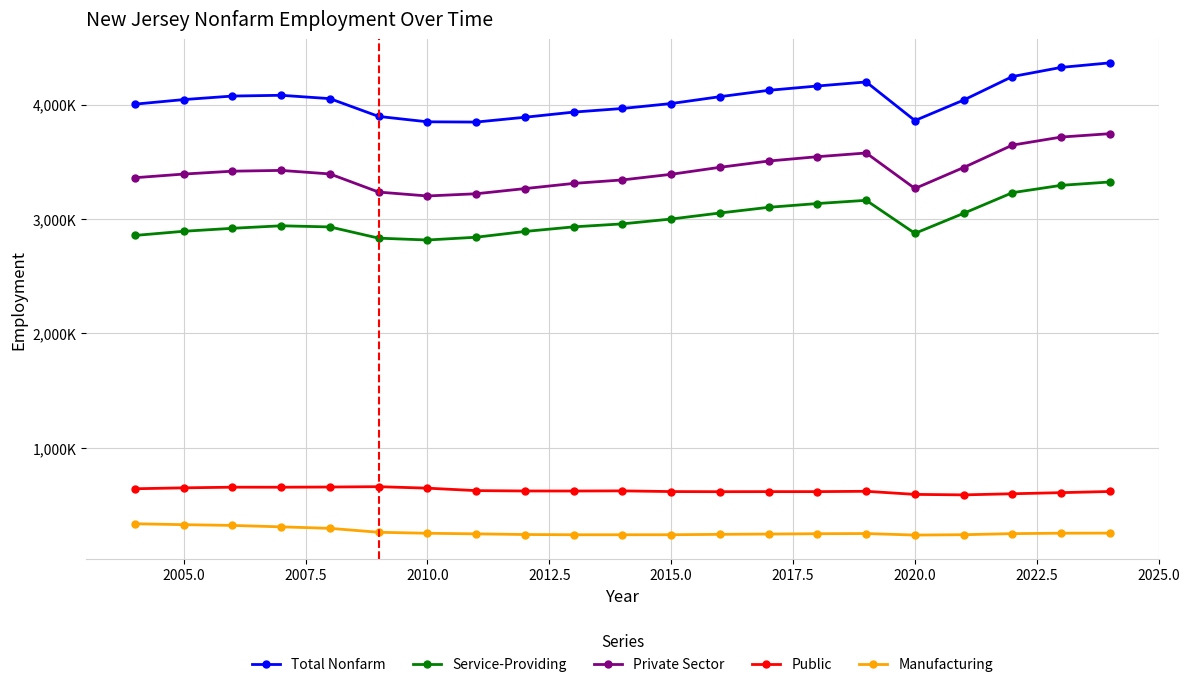

What is the difference between the second highest and second lowest values in the Total Nonfarm series?

475600